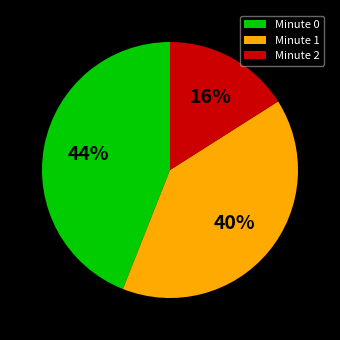

Rank the categories by value from lowest to highest.

Minute 2, Minute 1, Minute 0